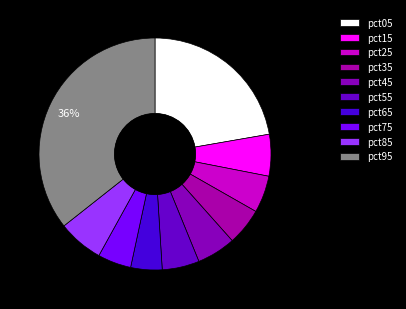

To the nearest percent, what percentage of the pie is pct45?

5%